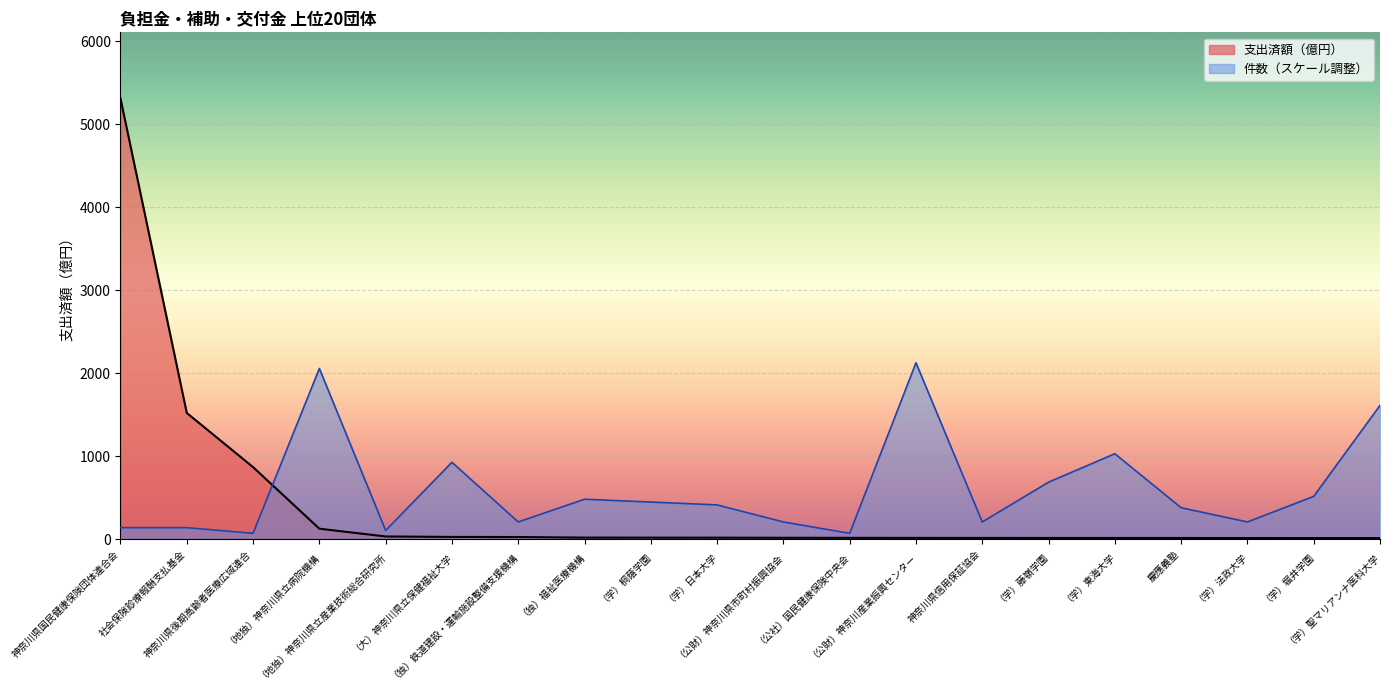

What is the difference between the maximum and minimum values in the 件数 series?

2056.3